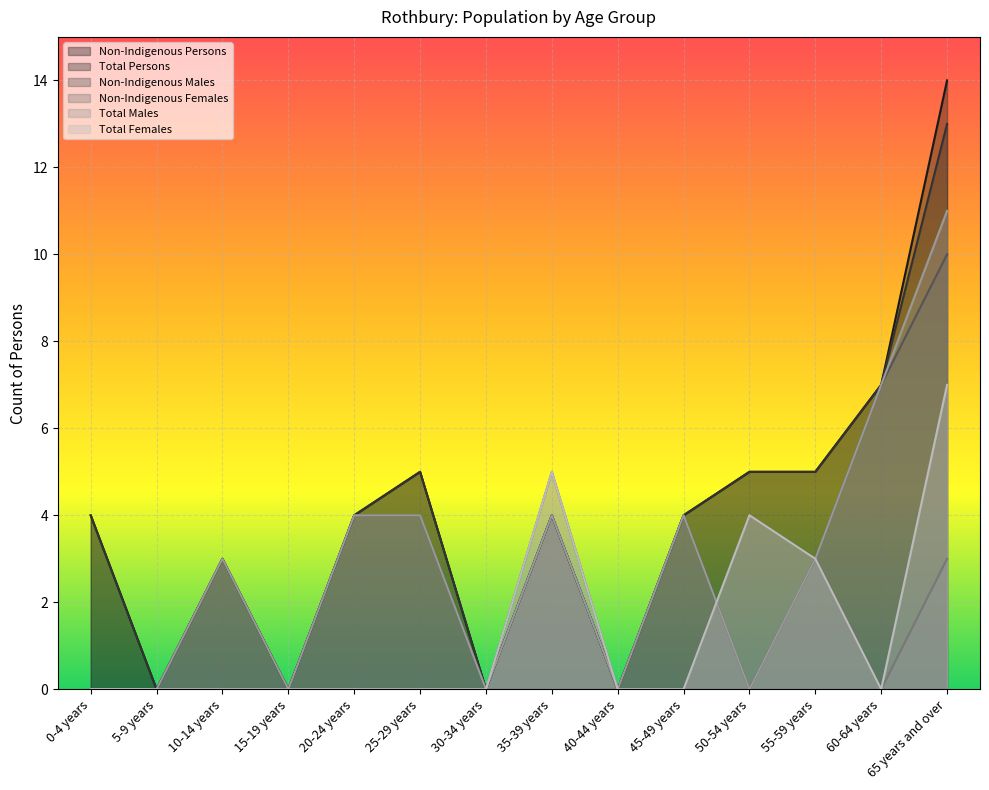

Which series has the largest total across all categories?

Non-Indigenous Persons